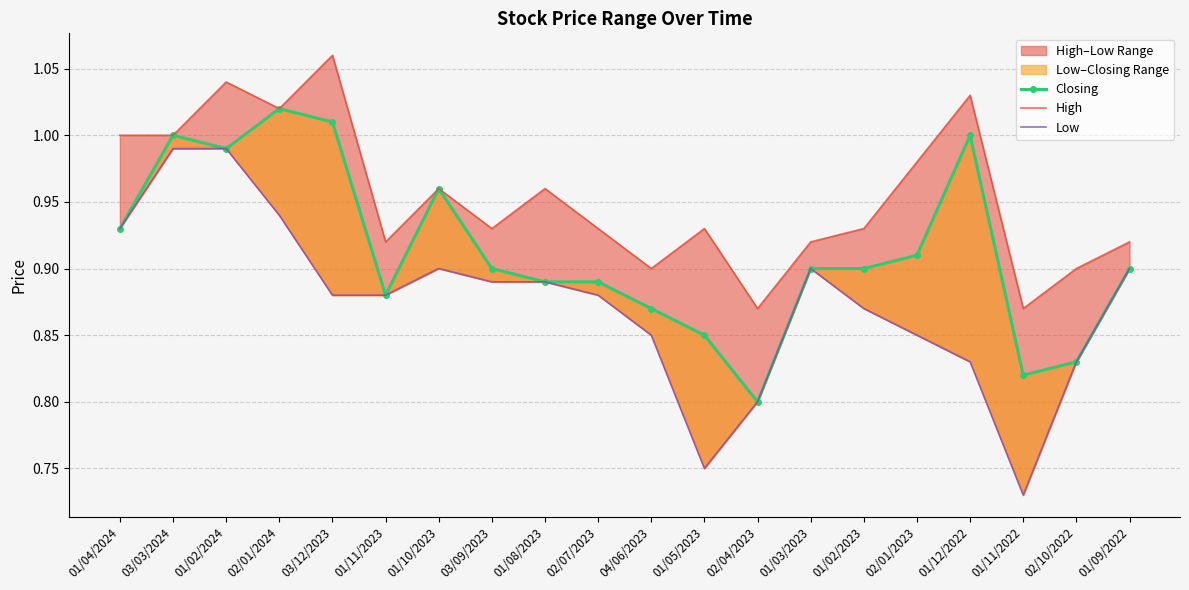

What is the total value across all series at 01/08/2023?

2.7